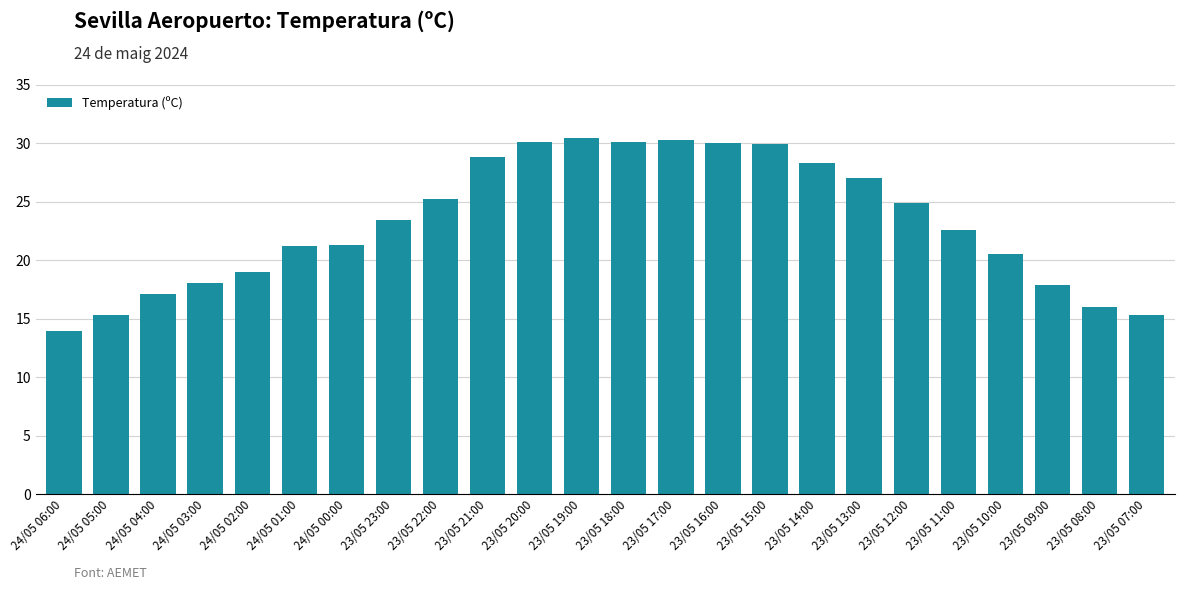

What is the smallest value displayed?

13.9